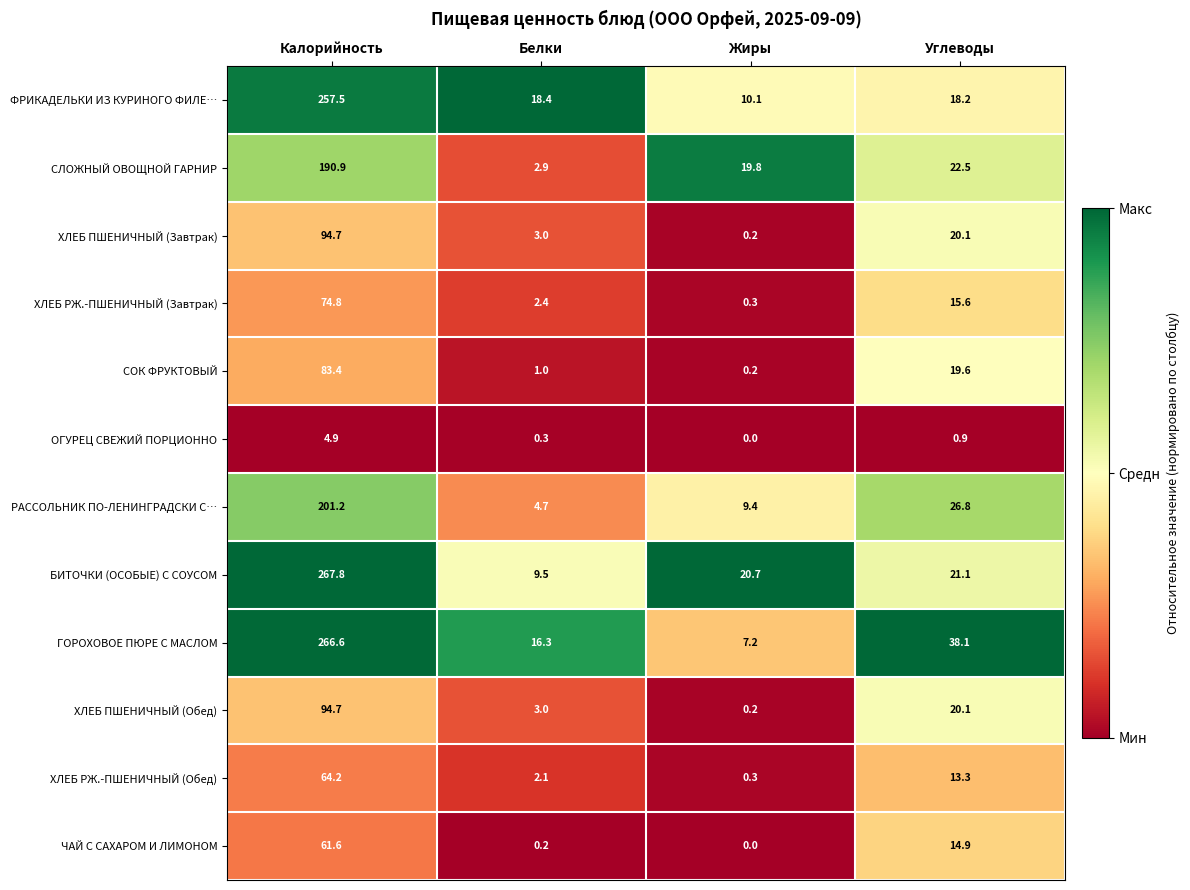

The ХЛЕБ РЖ.-ПШЕНИЧНЫЙ (Обед) series shows 0.5 at Белки. True or false?

False